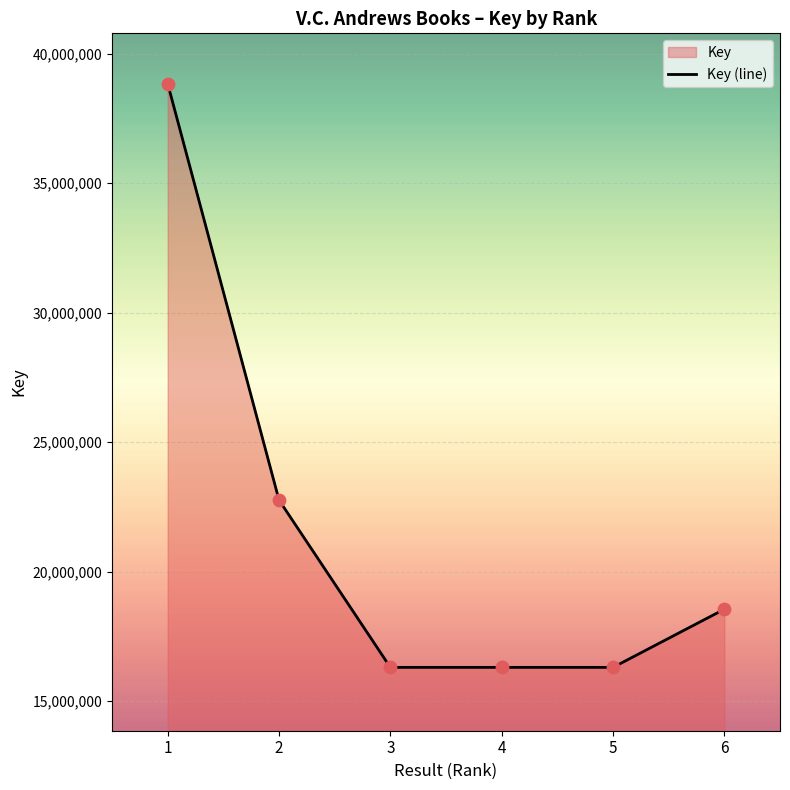

What is the change in value from 4 to 5?

-9